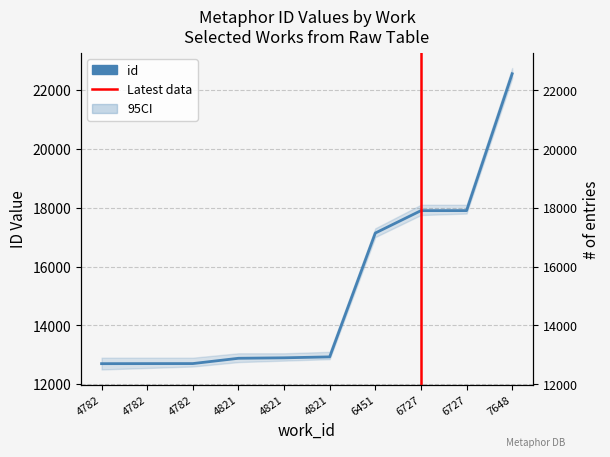

What is the average value?

15229